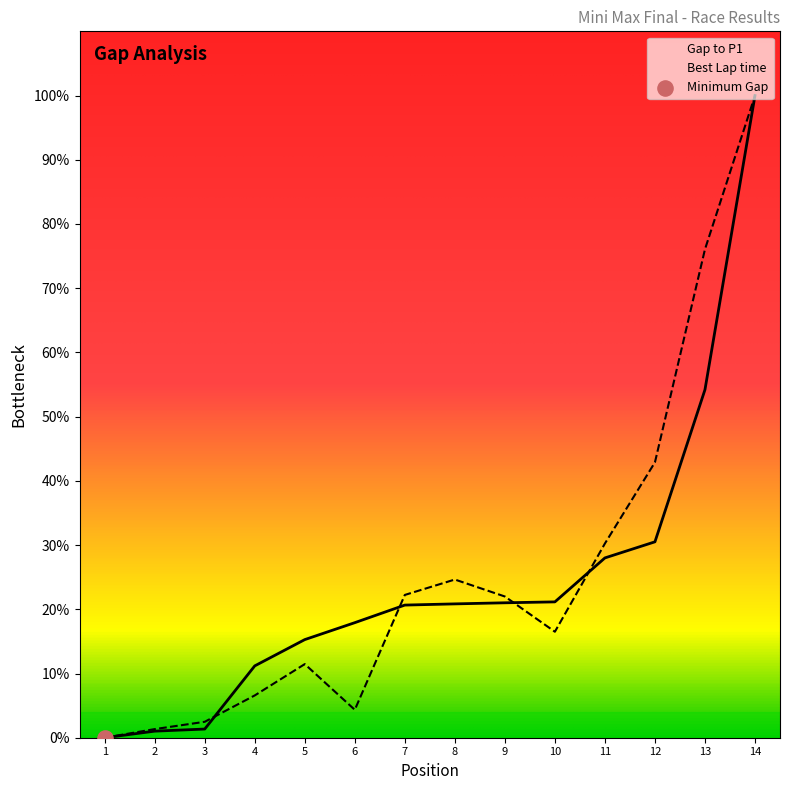

Which series contains the highest Y value?

Gap to P1